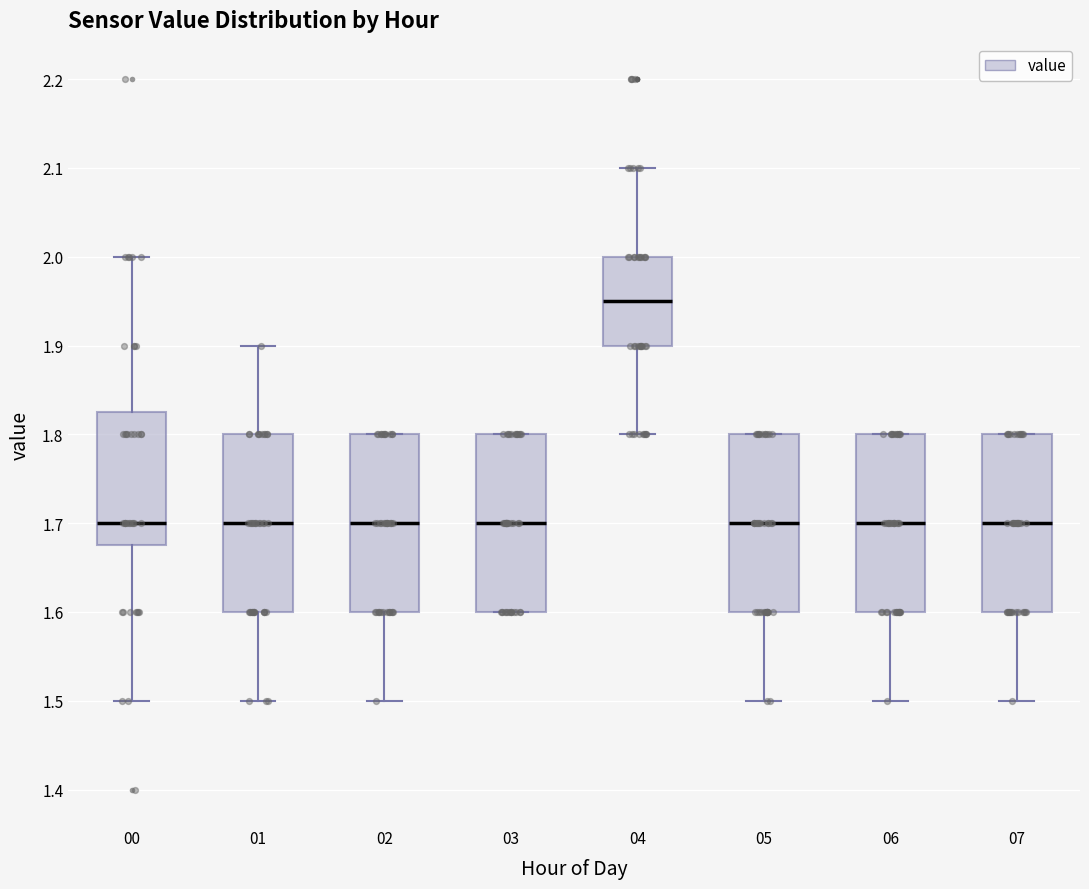

Reading left to right, read every box against the y-axis: the position of its median line, the range the box covers, and the ends of its whiskers. The values are not printed on the chart, so give them approximately, as read against the axis.

00: median 1.70, box 1.68 to 1.83, whiskers 1.50 to 2.00
01: median 1.70, box 1.60 to 1.80, whiskers 1.50 to 1.90
02: median 1.70, box 1.60 to 1.80, whiskers 1.50 to 1.80
03: median 1.70, box 1.60 to 1.80, whiskers 1.60 to 1.80
04: median 1.95, box 1.90 to 2.00, whiskers 1.80 to 2.10
05: median 1.70, box 1.60 to 1.80, whiskers 1.50 to 1.80
06: median 1.70, box 1.60 to 1.80, whiskers 1.50 to 1.80
07: median 1.70, box 1.60 to 1.80, whiskers 1.50 to 1.80